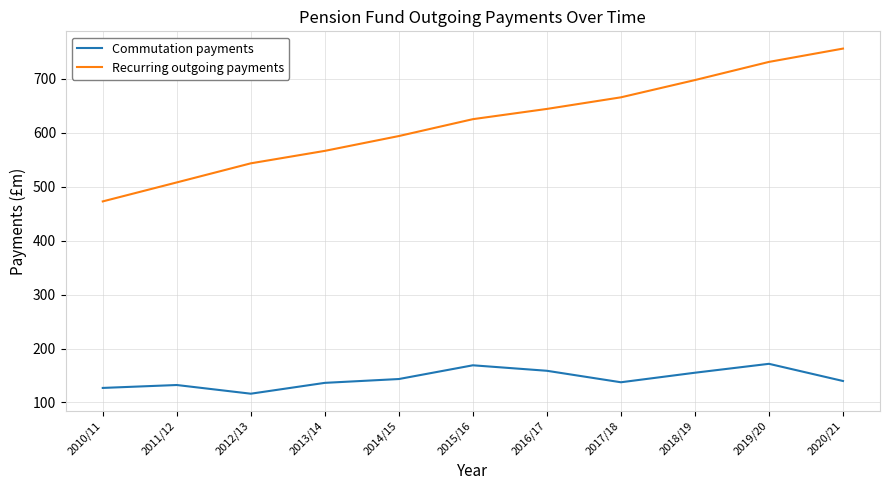

Rank the series by their average value, from highest to lowest.

Recurring outgoing payments, Commutation payments